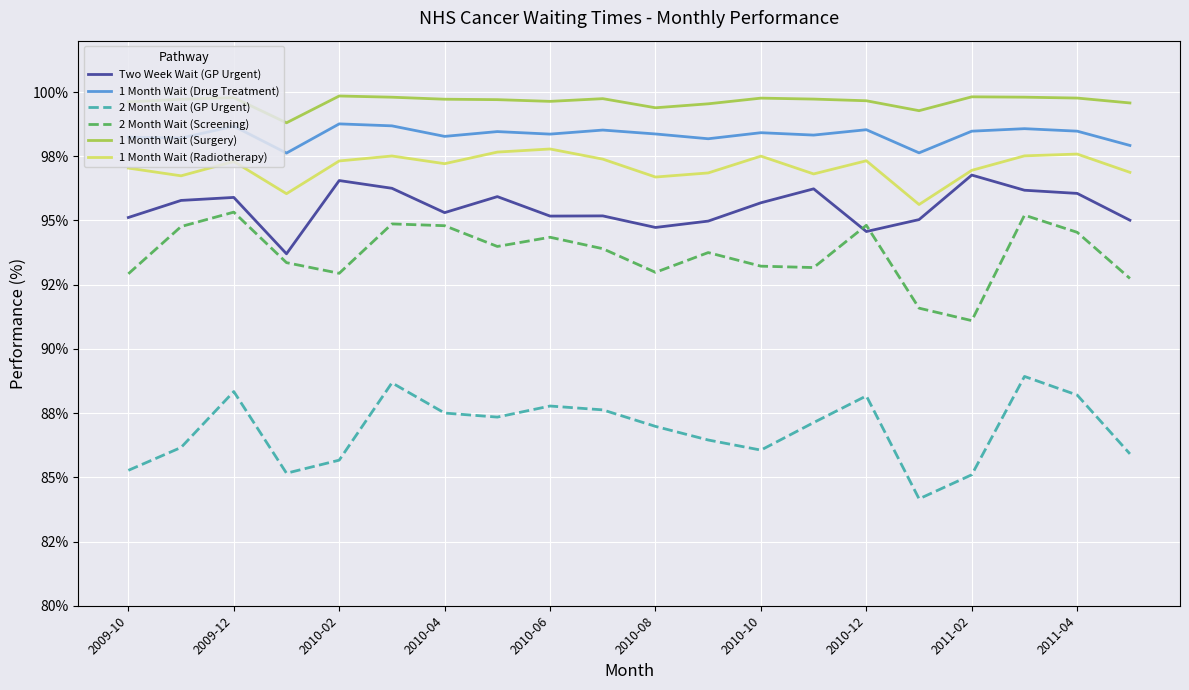

What is the difference between the second highest and minimum values in the 2 Month Wait (Screening) series?

4.1